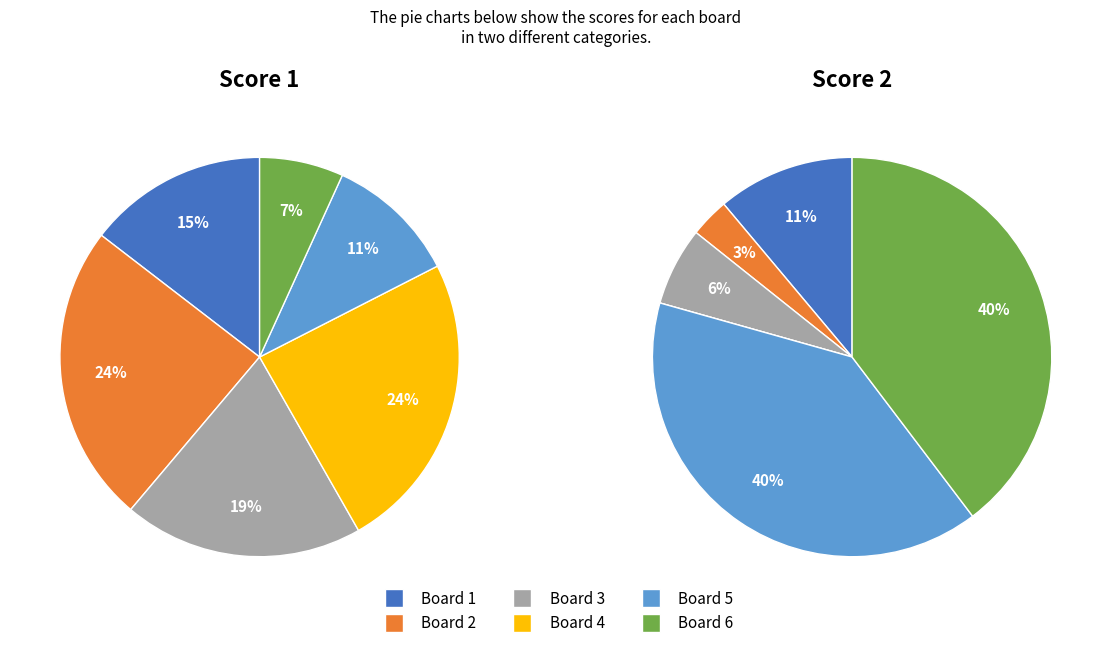

To the nearest percent, what portion does Board 2 represent?

24%